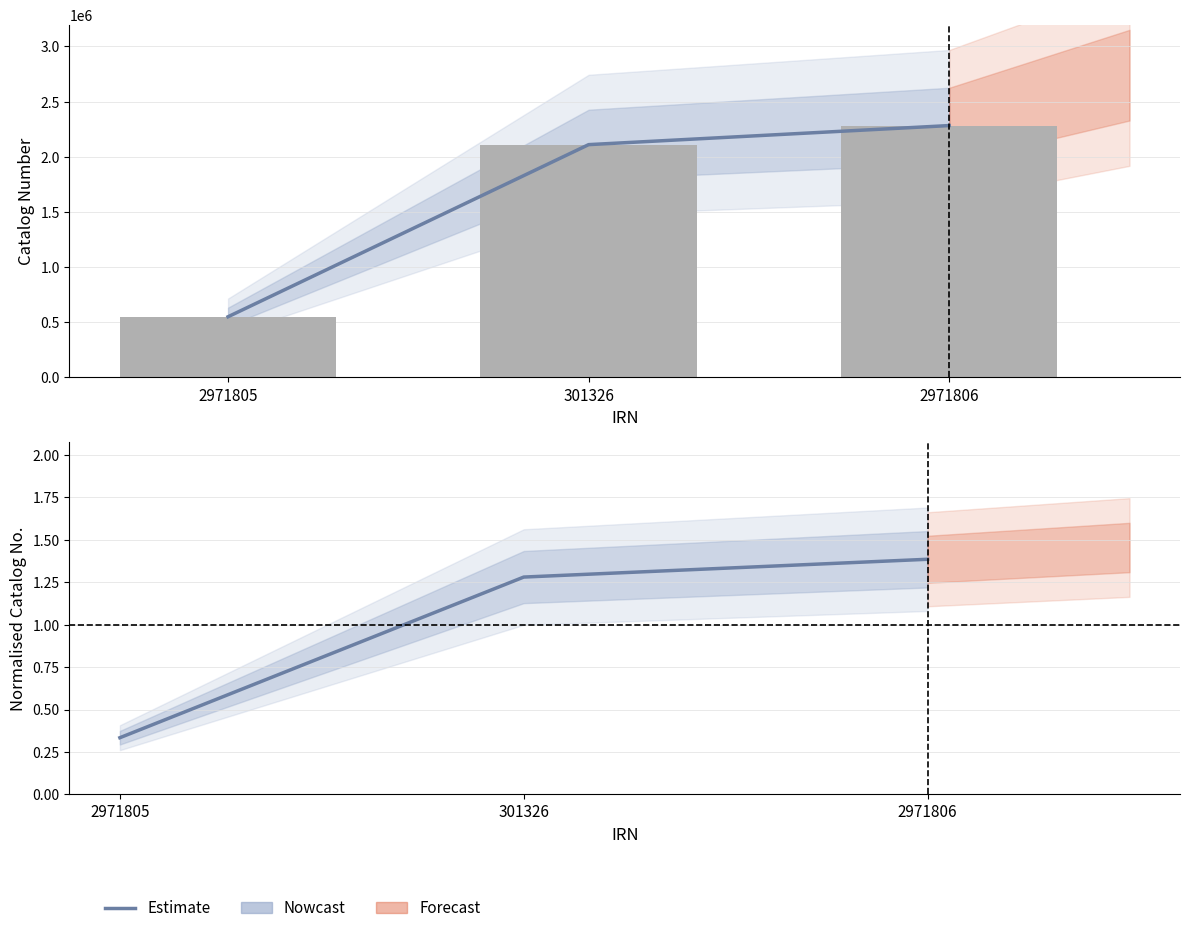

Reading right to left, what are all the values shown in this chart?

Estimate: 2971806=1.4	301326=1.3	2971805=0.3
Catalog Number (bar): 2971806=2283321.0	301326=2110473.0	2971805=550275.0